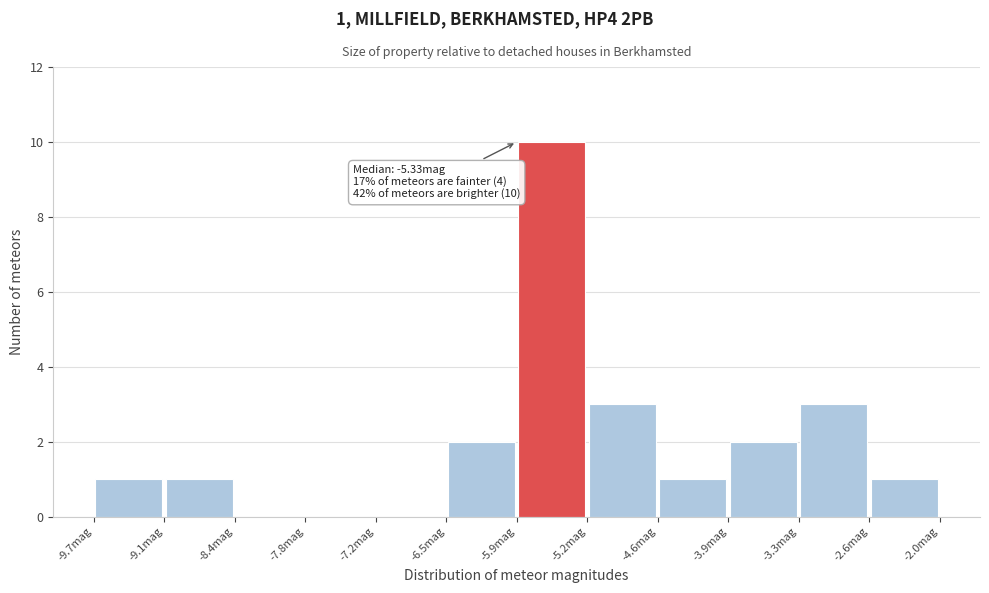

Over which range of the x-axis is the bar tallest?

-5.9 to -5.2